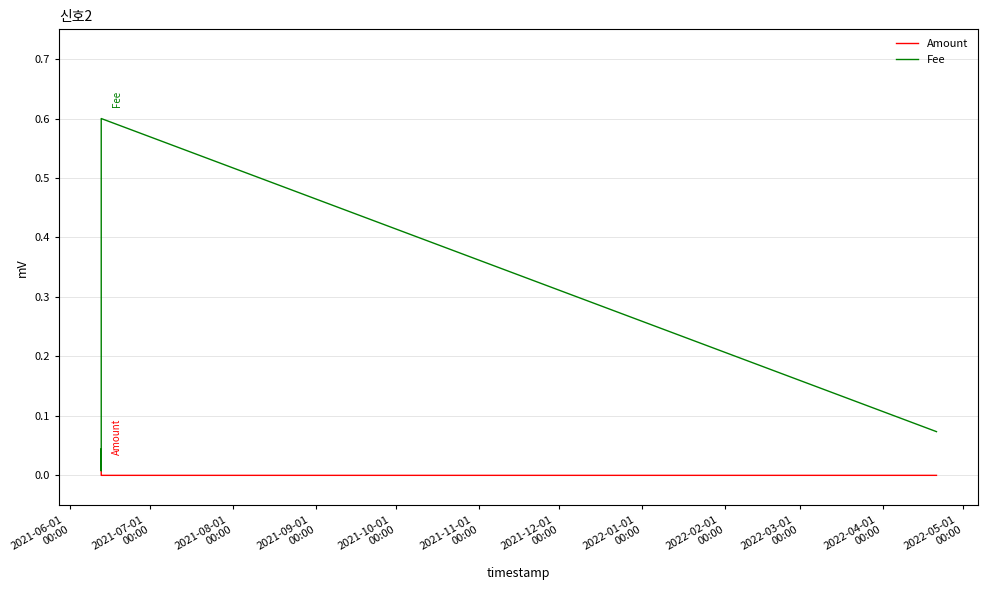

Which series has the largest range (max minus min)?

Fee